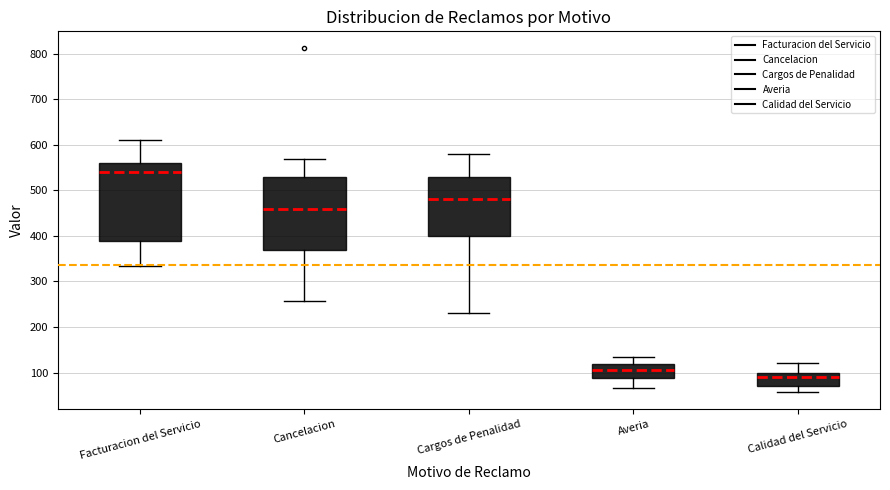

Reading left to right, transcribe this box plot: for each box, give where its median line is, the range the box spans, and where its two whiskers end, as read against the y-axis. The values are not printed on the chart, so give them approximately, as read against the axis.

Facturacion del Servicio: median 540, box 390 to 560, whiskers 330 to 610
Cancelacion: median 460, box 370 to 530, whiskers 260 to 570
Cargos de Penalidad: median 480, box 400 to 530, whiskers 230 to 580
Averia: median 110, box 90 to 120, whiskers 70 to 130
Calidad del Servicio: median 90, box 70 to 100, whiskers 60 to 120